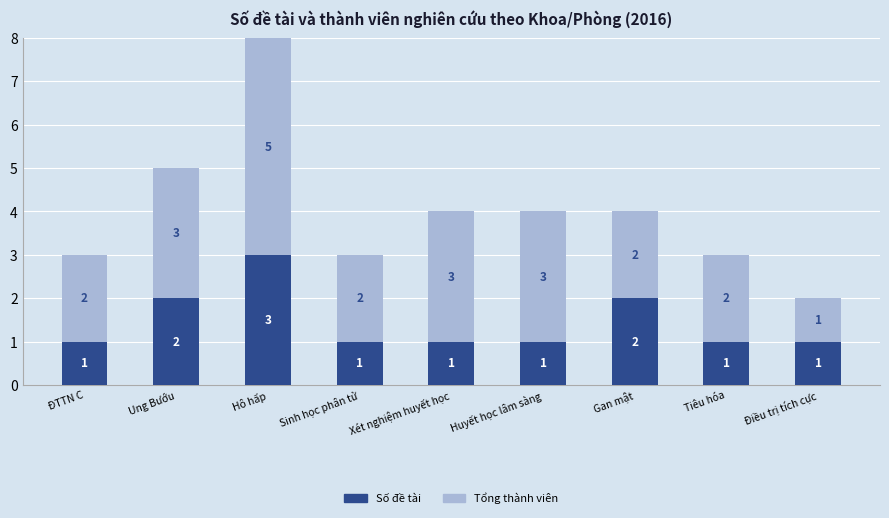

What is the difference between the maximum and minimum values in the Số đề tài series?

2